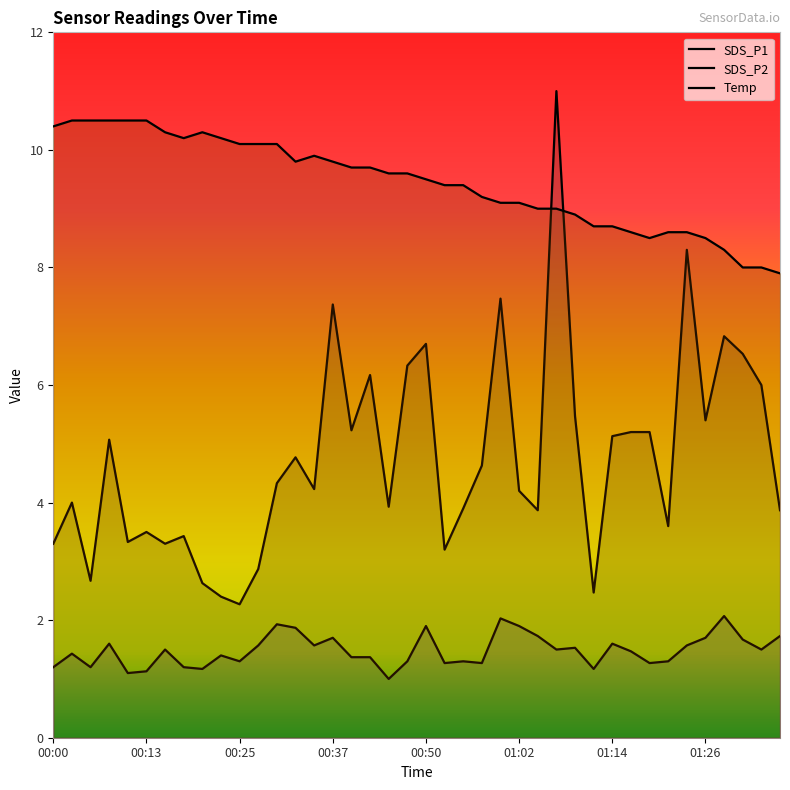

At how many categories does at least one series exceed 7?

40